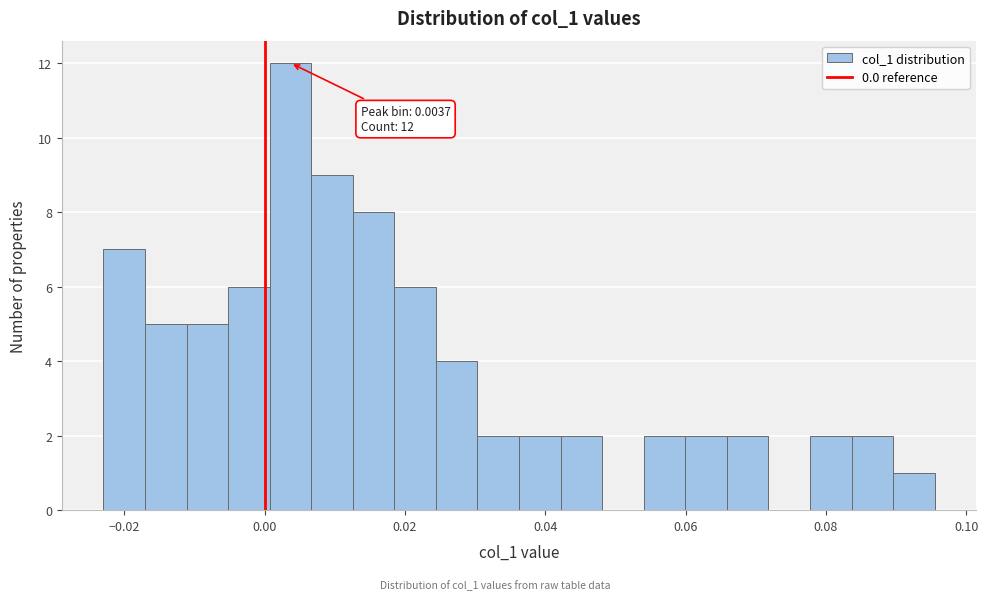

Read against the x-axis, roughly where is the centre of the tallest bar?

0.004